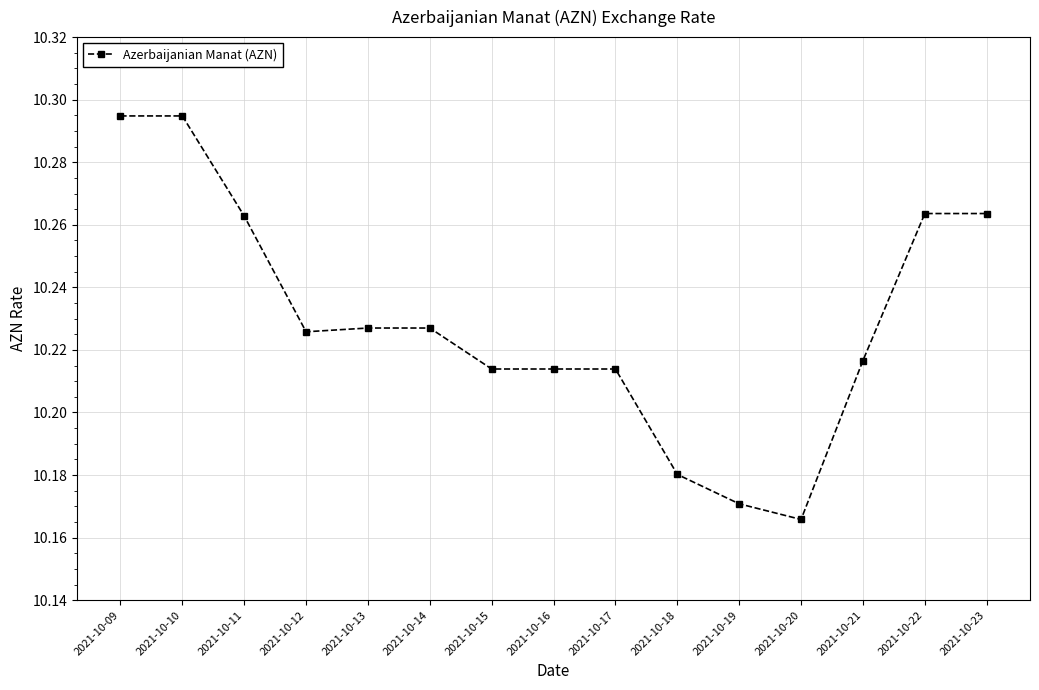

How many lines are shown in the chart?

1